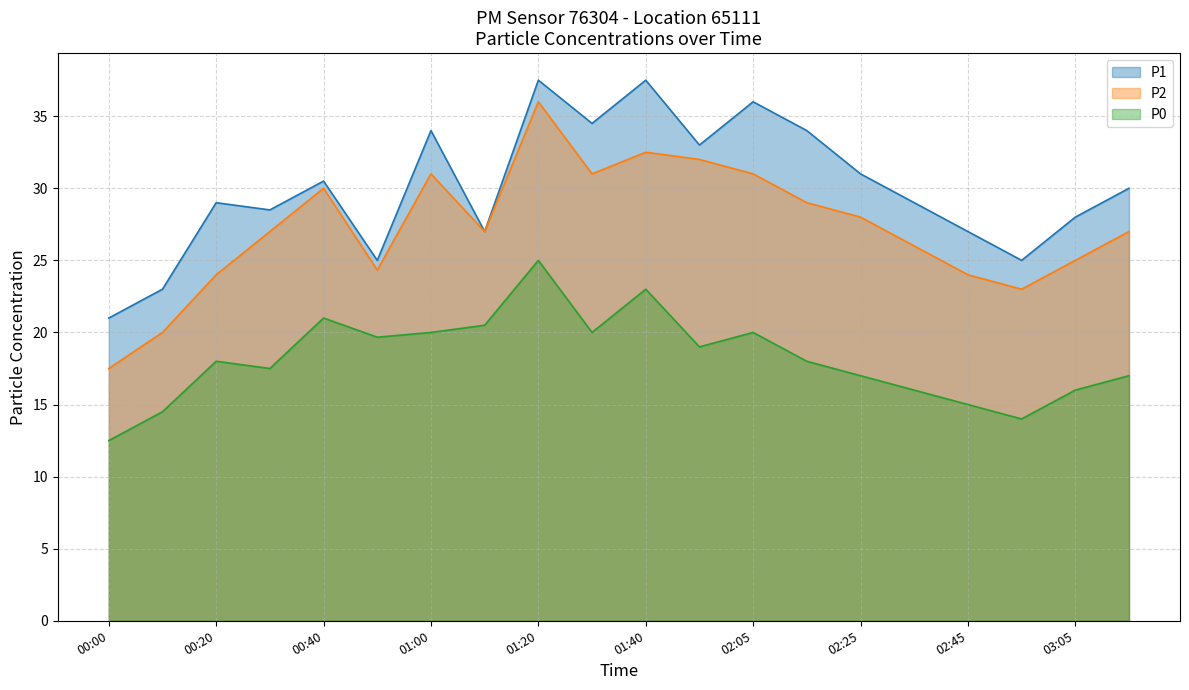

What is the difference between the maximum and minimum values in the P2 series?

18.5